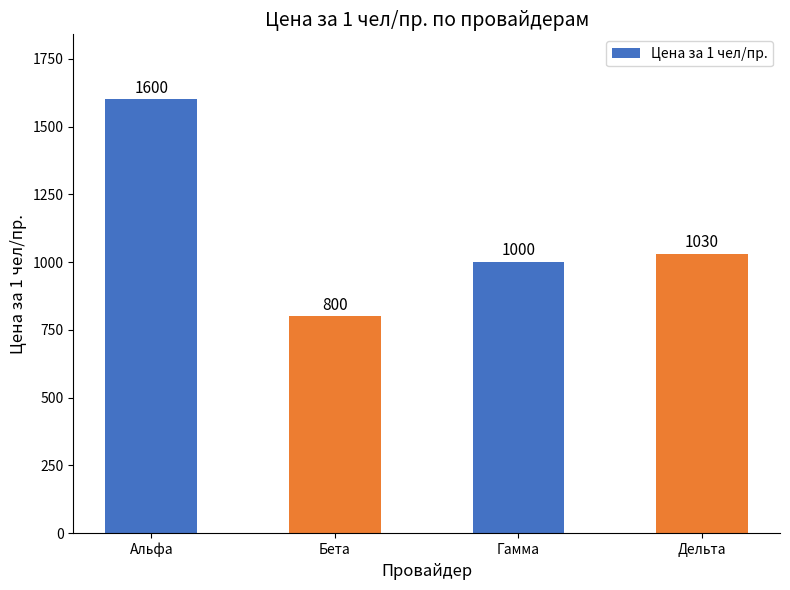

Where is the data nearest to the value 1200?

Дельта